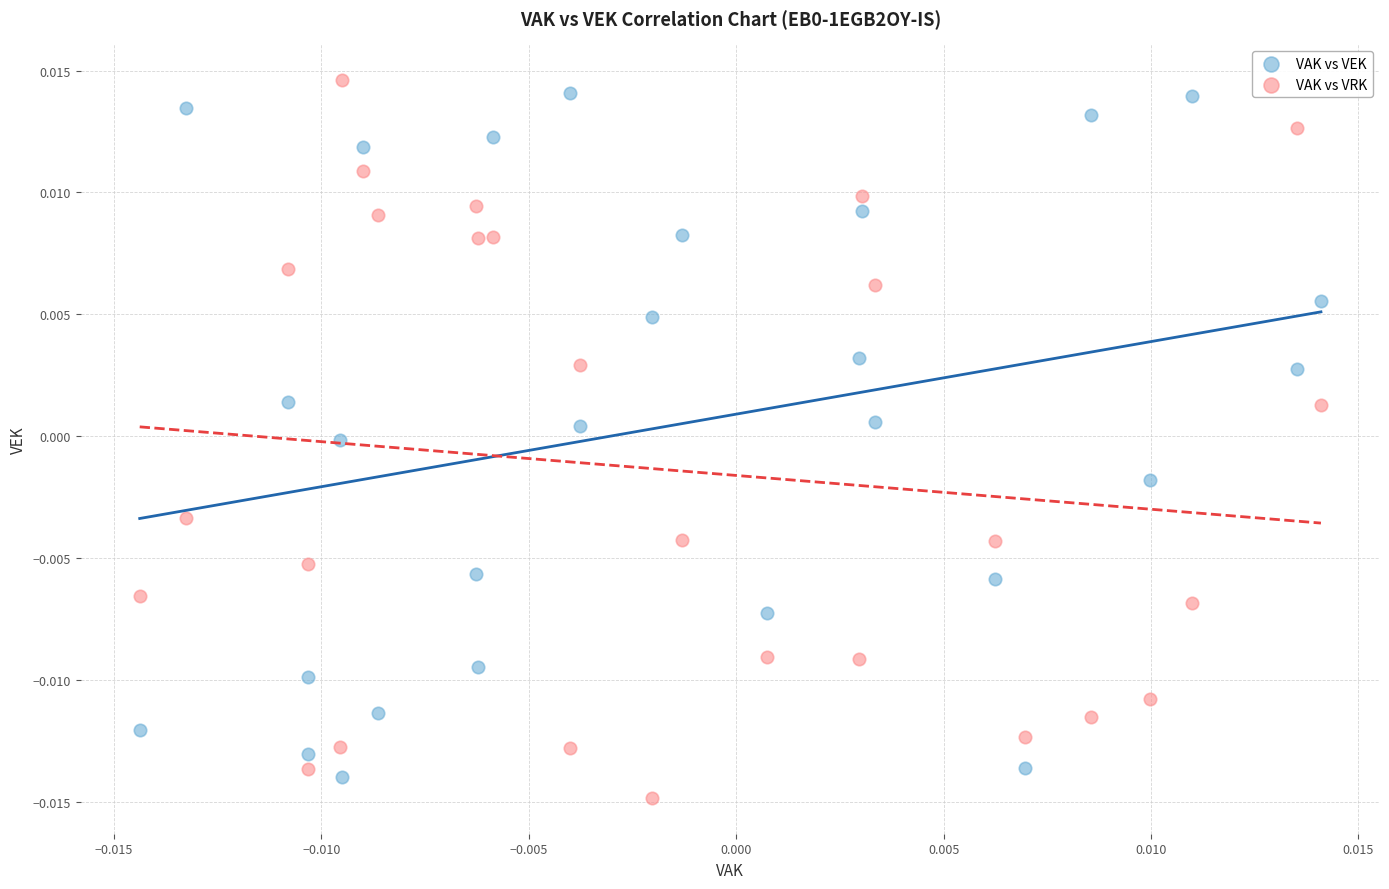

Which series reaches the maximum Y coordinate?

VAK vs VRK